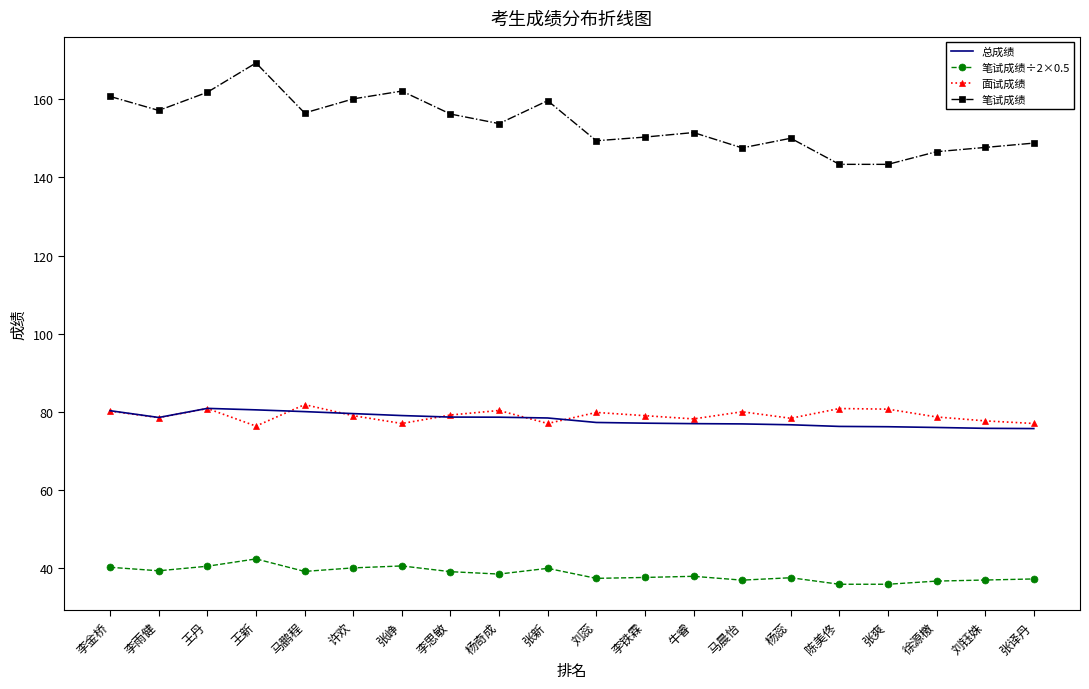

What is the smallest value displayed?

35.8